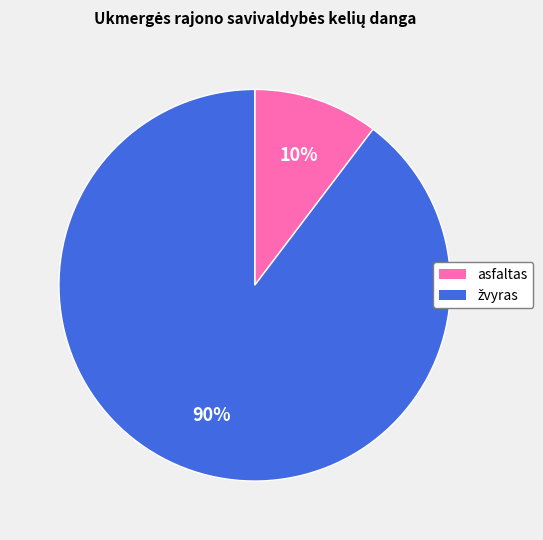

Is there a majority slice in this chart?

Yes